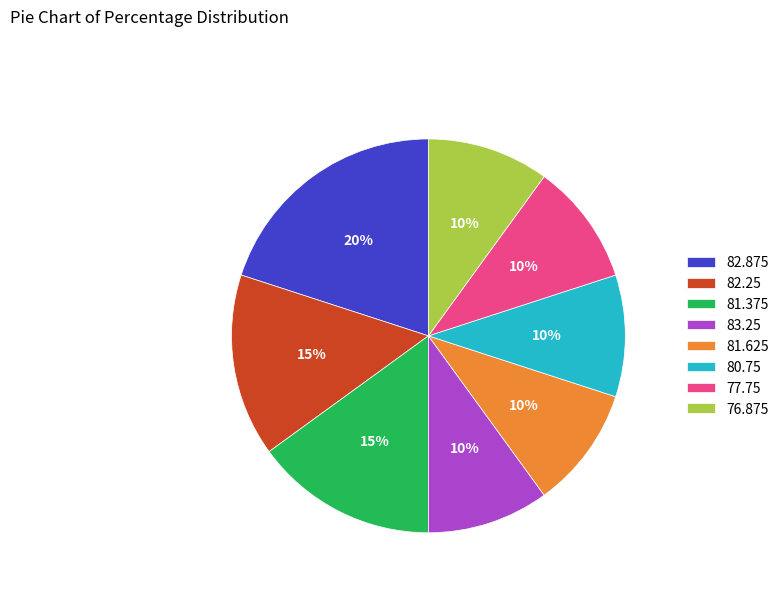

Is there any slice that represents more than half of the pie?

No